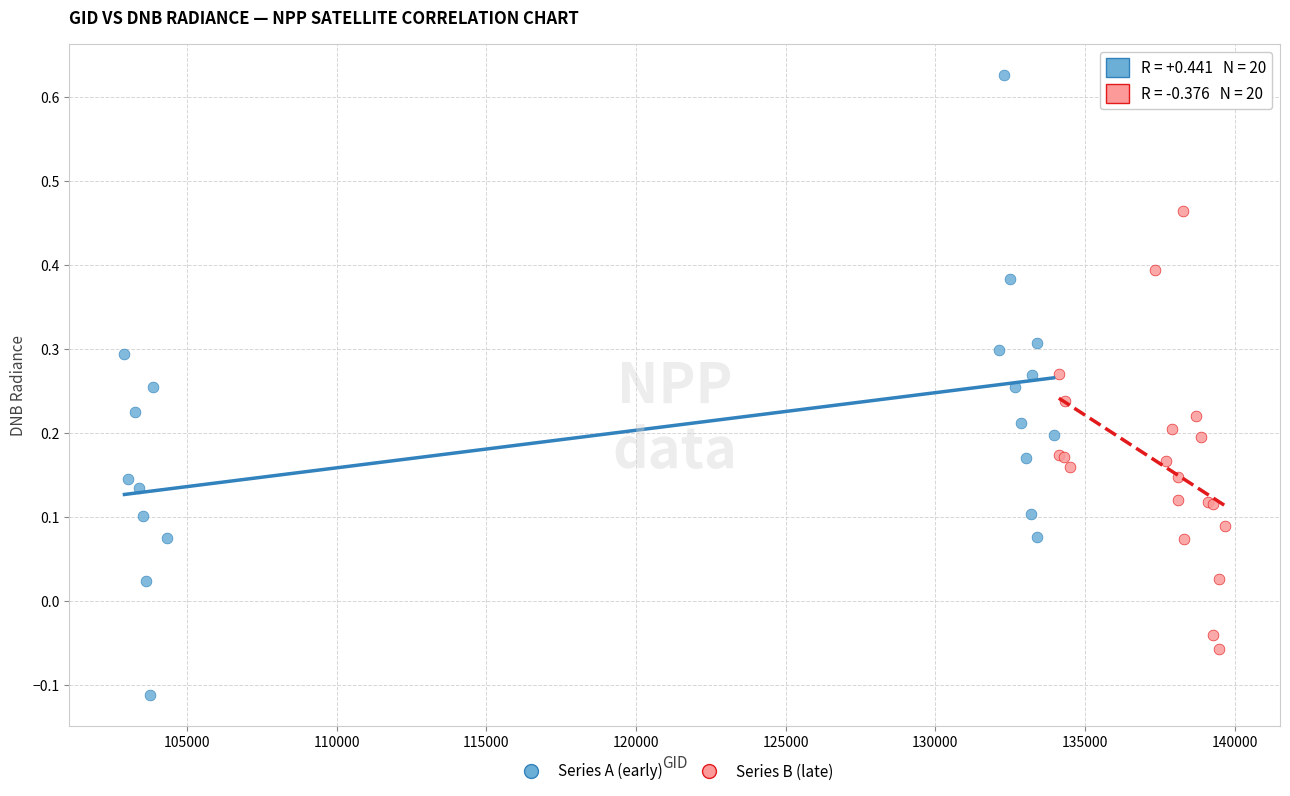

Which series contains the highest Y value?

Series A (early)